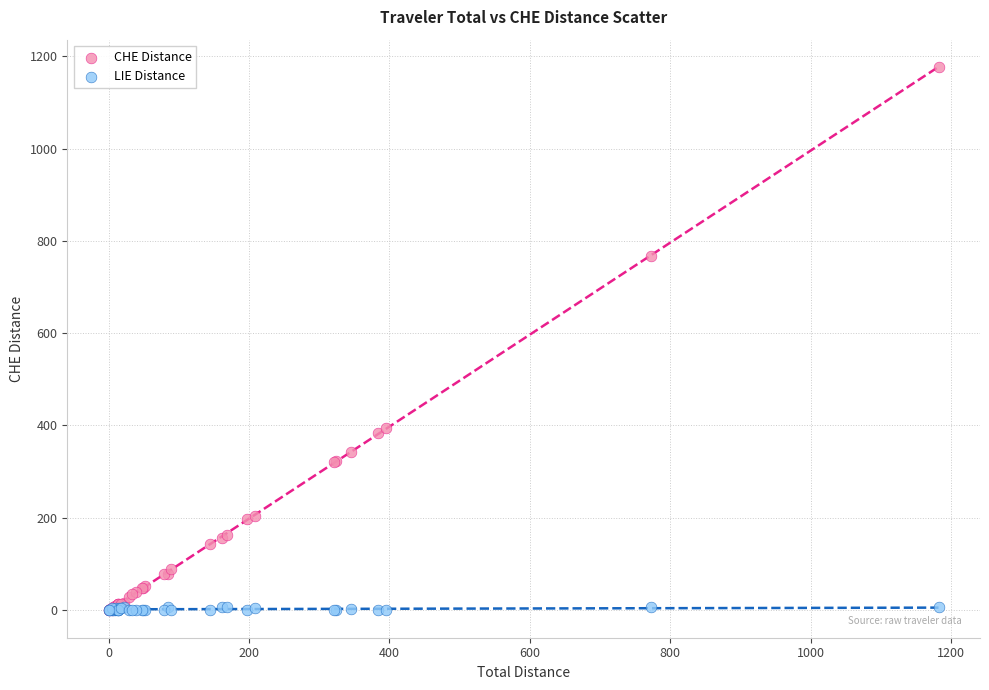

In the CHE Distance series, what Y value is closest to 588?

767.0